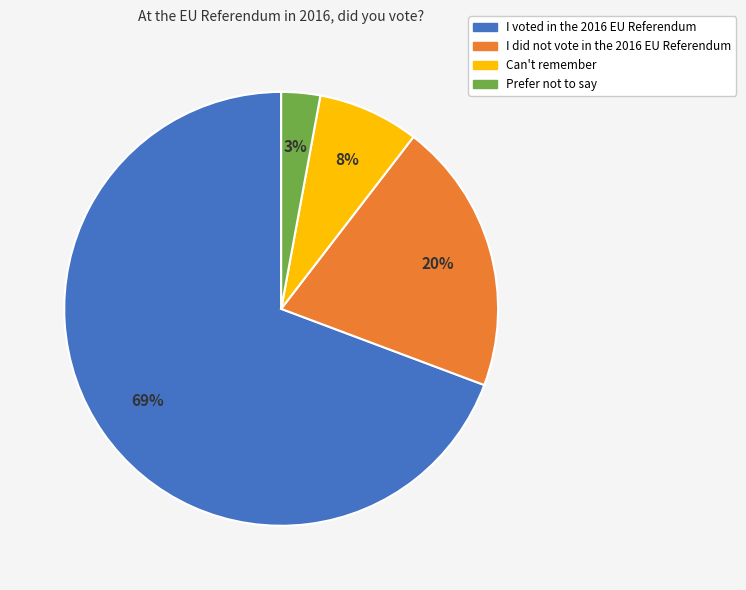

Which category has the smallest portion of the pie?

Prefer not to say